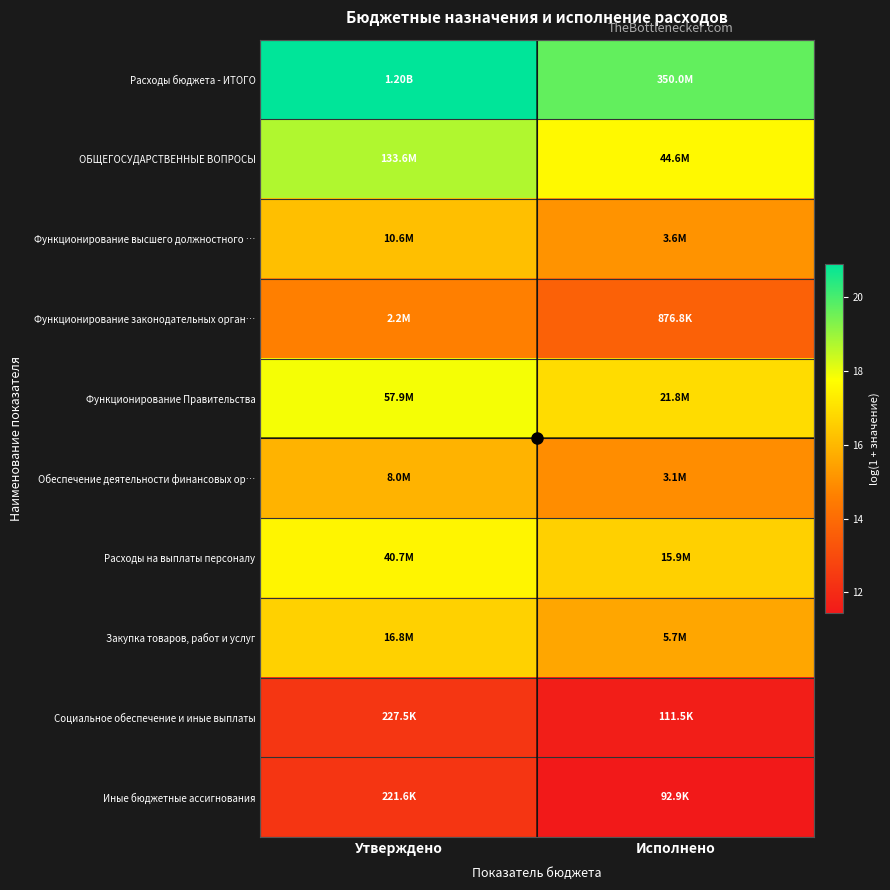

Reading right to left, transcribe all the data shown in this chart.

Расходы бюджета - ИТОГО: Исполнено=19.7	Утверждено=20.9
ОБЩЕГОСУДАРСТВЕННЫЕ ВОПРОСЫ: Исполнено=17.6	Утверждено=18.7
Функционирование высшего должностного …: Исполнено=15.1	Утверждено=16.2
Функционирование законодательных орган…: Исполнено=13.7	Утверждено=14.6
Функционирование Правительства: Исполнено=16.9	Утверждено=17.9
Обеспечение деятельности финансовых ор…: Исполнено=14.9	Утверждено=15.9
Расходы на выплаты персоналу: Исполнено=16.6	Утверждено=17.5
Закупка товаров, работ и услуг: Исполнено=15.6	Утверждено=16.6
Социальное обеспечение и иные выплаты: Исполнено=11.6	Утверждено=12.3
Иные бюджетные ассигнования: Исполнено=11.4	Утверждено=12.3